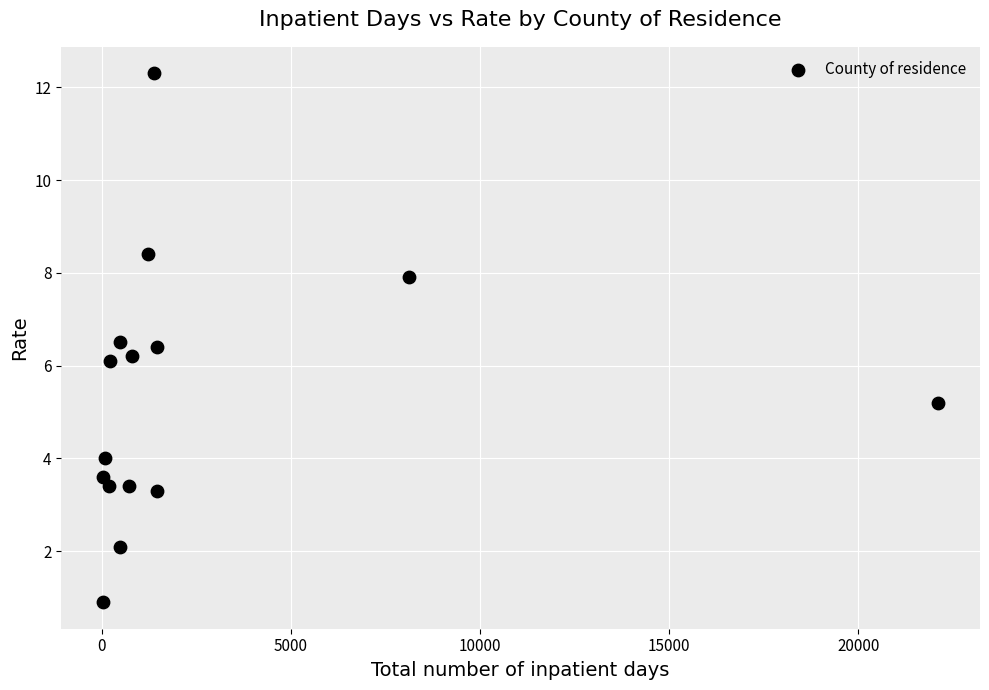

What is the range of X values (max minus min)?

22079.0